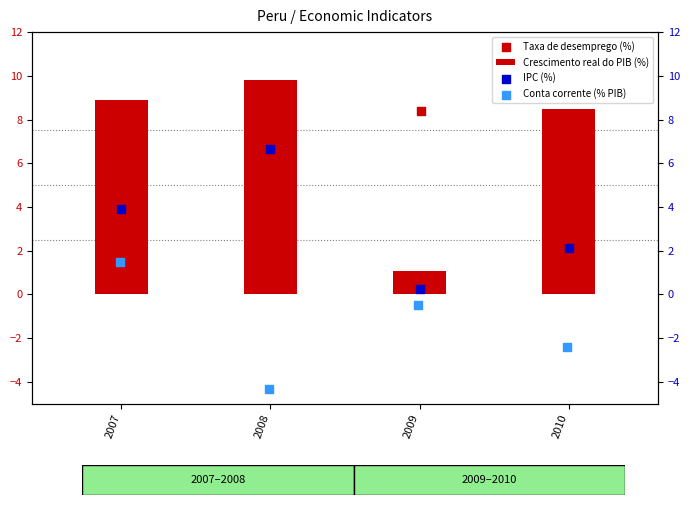

Which series reaches the minimum Y coordinate?

Conta corrente (% PIB)